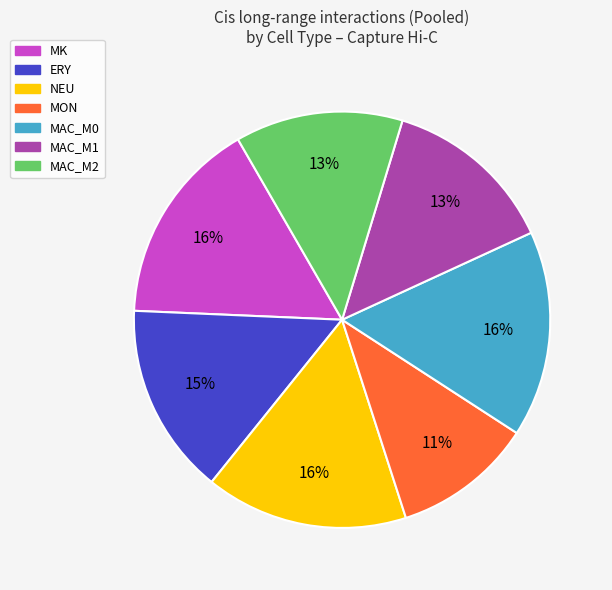

What is the ratio of the value at MK to the value at NEU?

1.0